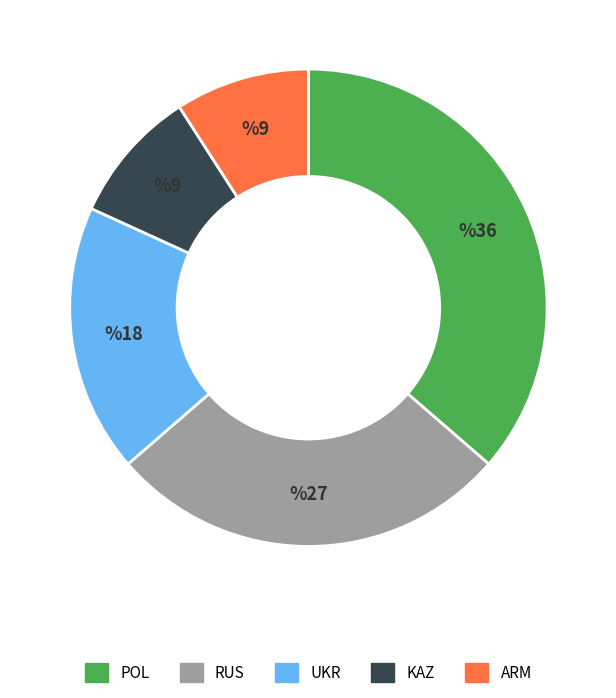

Does any single category account for the majority?

No